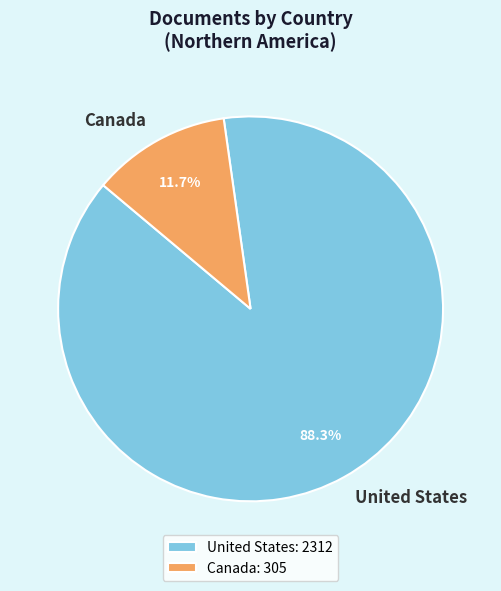

Rank the categories by value from highest to lowest.

United States, Canada